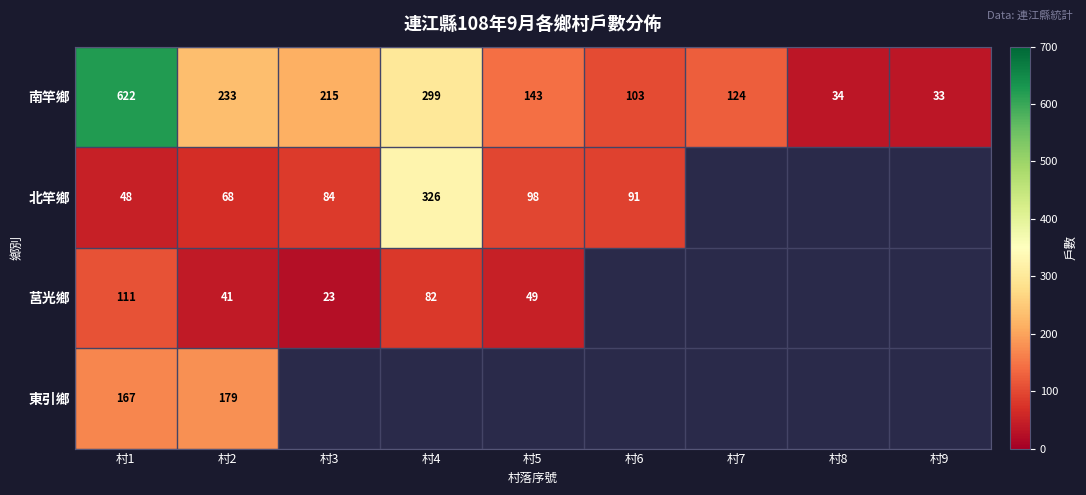

What is the difference between the 南竿鄉 values at 村7 and 村8?

90